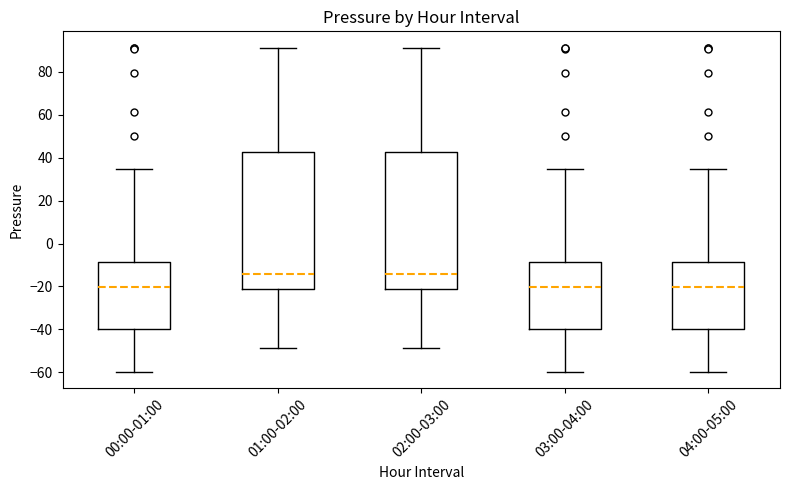

Reading left to right, transcribe this box plot: for each box, give where its median line is, the range the box spans, and where its two whiskers end, as read against the y-axis. The values are not printed on the chart, so give them approximately, as read against the axis.

00:00-01:00: median -20, box -40 to -8, whiskers -60 to 34
01:00-02:00: median -14, box -22 to 42, whiskers -48 to 92
02:00-03:00: median -14, box -22 to 42, whiskers -48 to 92
03:00-04:00: median -20, box -40 to -8, whiskers -60 to 34
04:00-05:00: median -20, box -40 to -8, whiskers -60 to 34